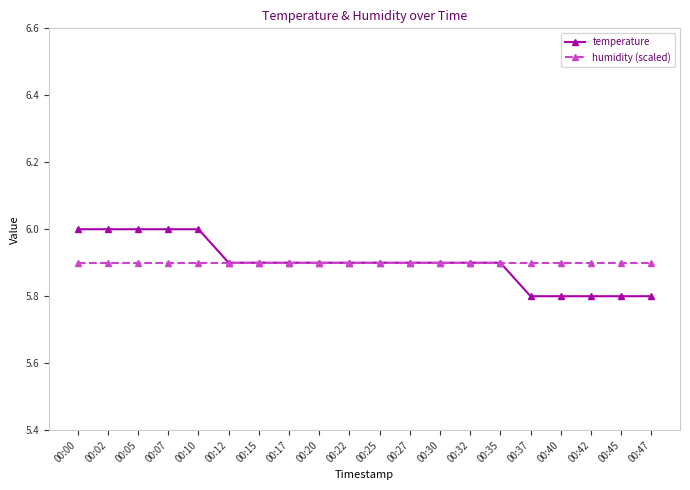

What is the maximum value shown in the chart?

6.0